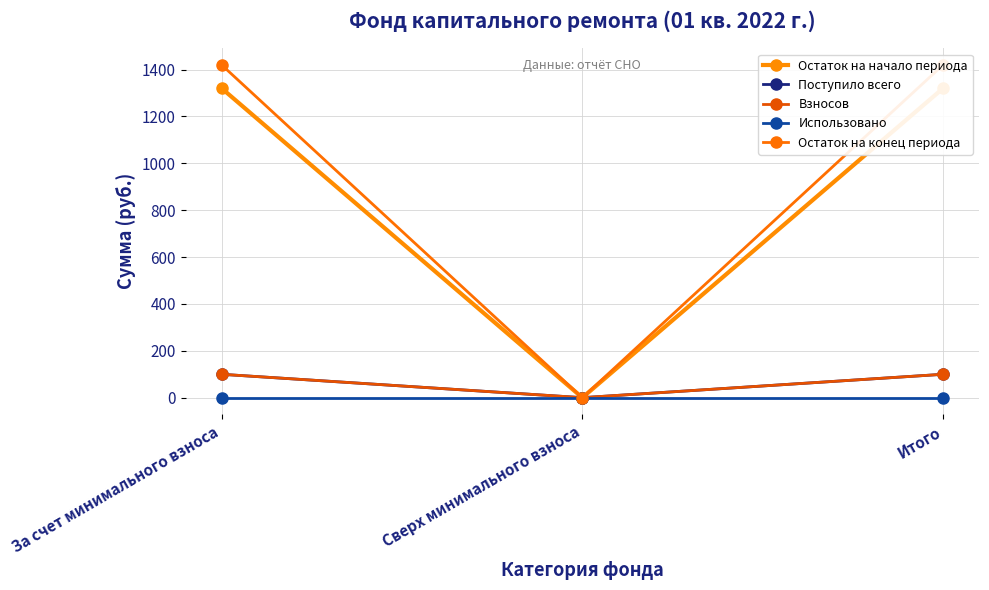

Reading left to right, what are all the values shown in this chart?

Остаток на начало периода: 1320.2	0.0	1320.2
Поступило всего: 99.8	0.0	99.8
Взносов: 99.8	0.0	99.8
Использовано: 0.0	0.0	0.0
Остаток на конец периода: 1419.9	0.0	1419.9